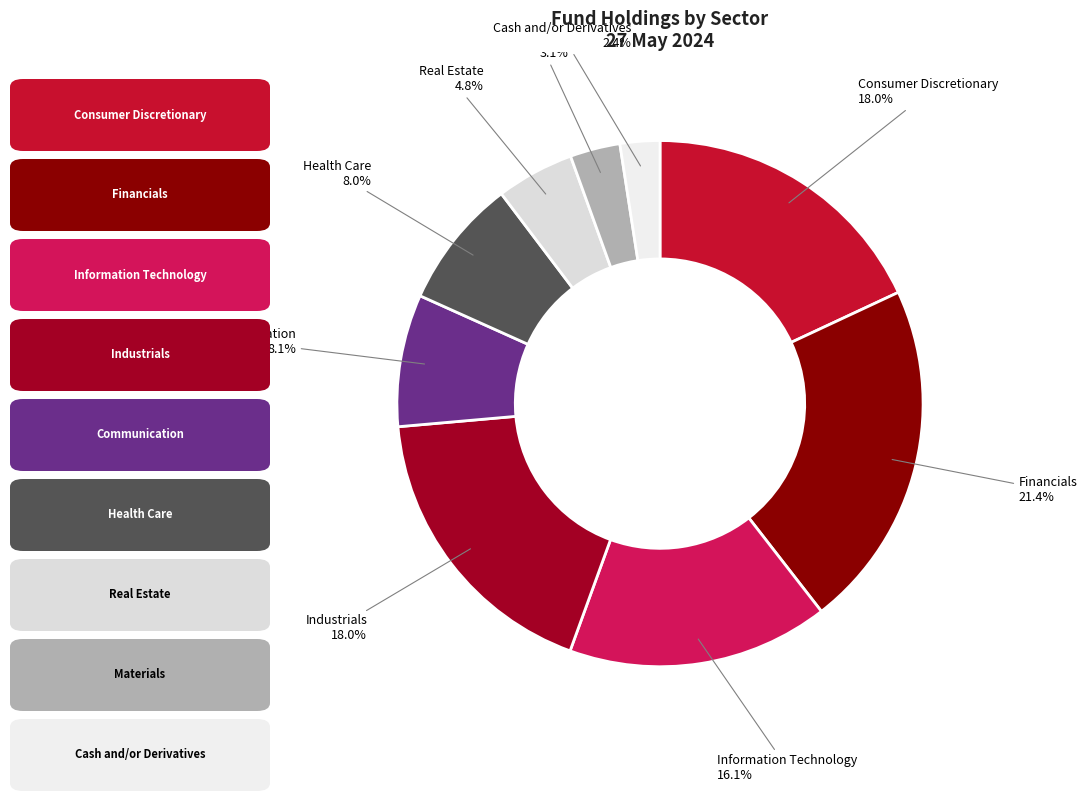

Which slice is the smallest?

Cash and/or Derivatives